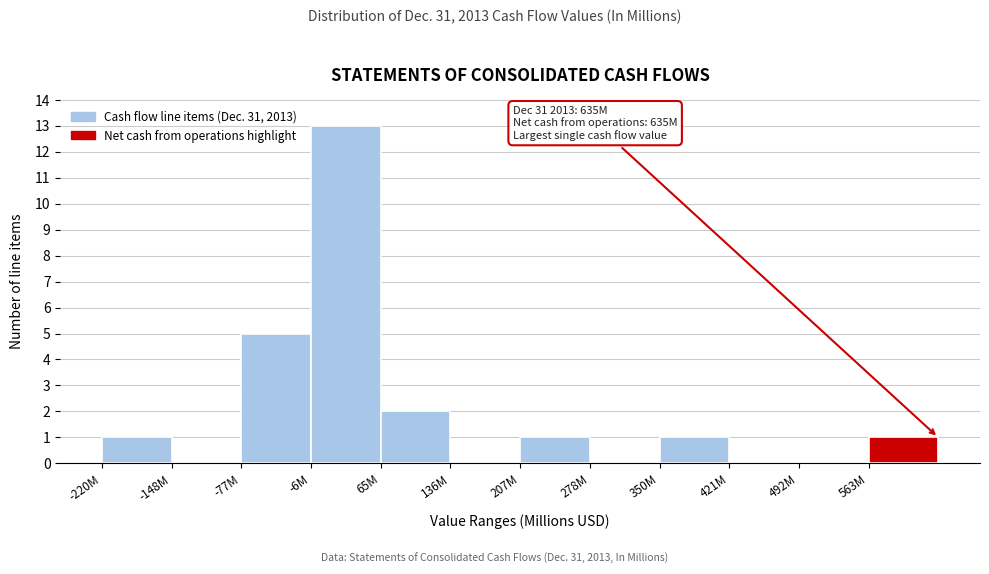

Reading left to right, what are all the values shown in this chart?

-220M=1	-148M=0	-77M=5	-6M=13	65M=2	136M=0	207M=1	278M=0	350M=1	421M=0	492M=0	563M=1